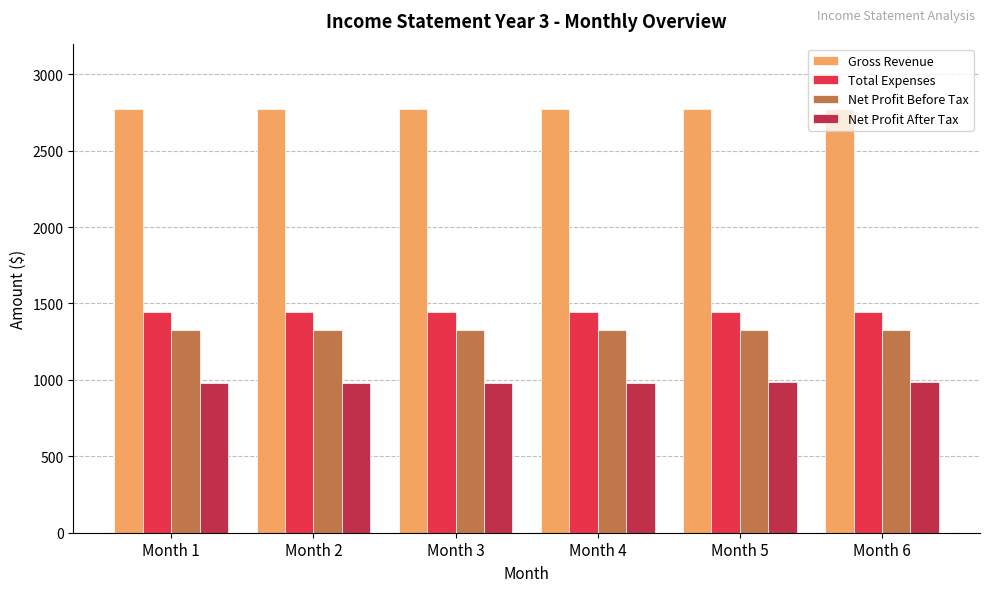

What is the lowest value of the Net Profit After Tax series?

982.9